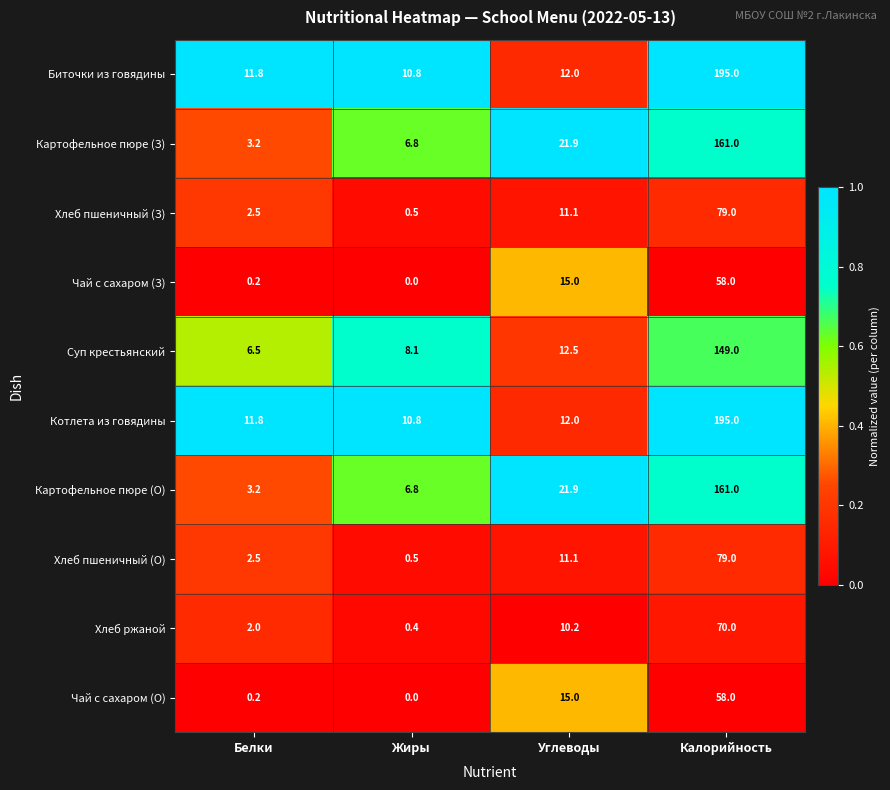

At which category is the sum across all series the highest?

Калорийность